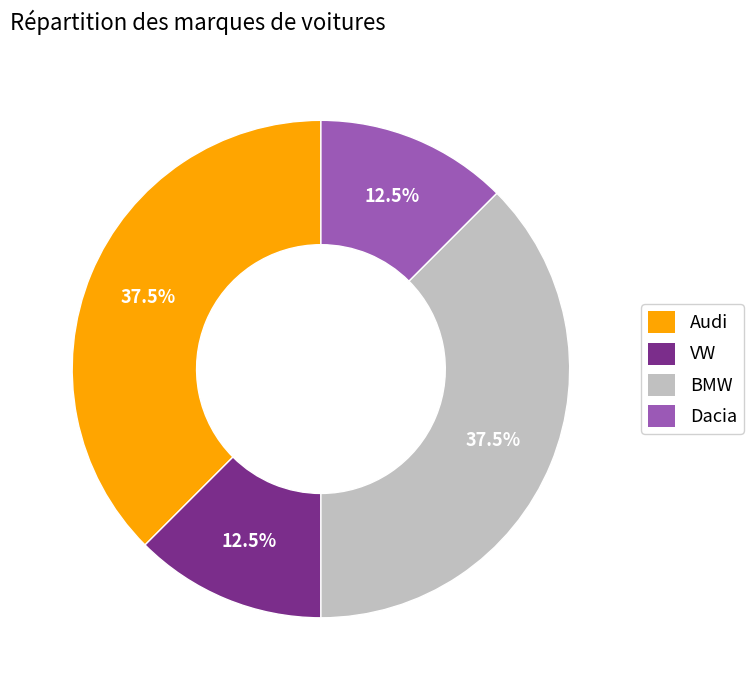

What is the ratio of the value at VW to the value at BMW?

0.3